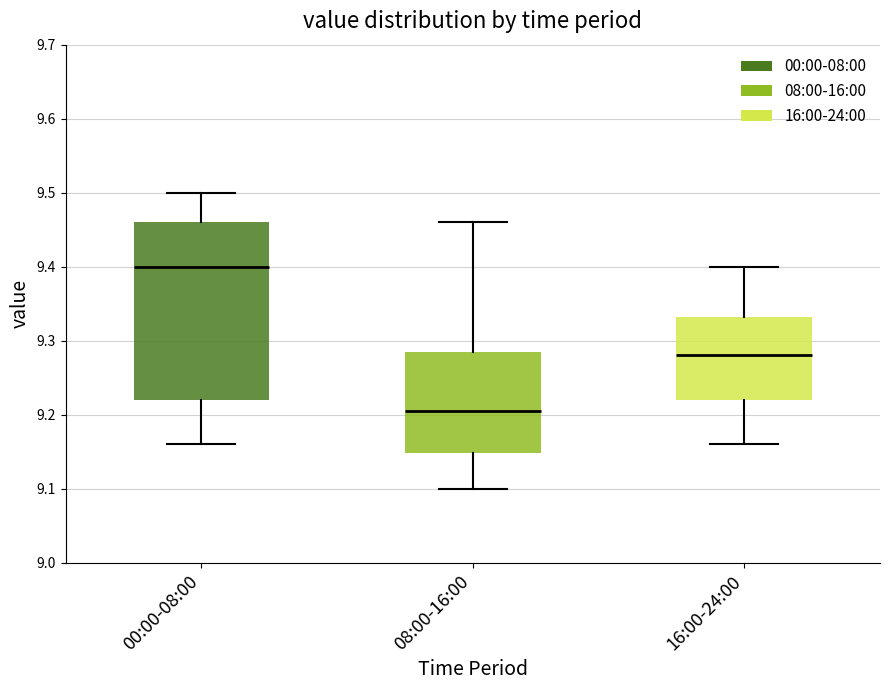

Which box's median line is the lowest?

08:00-16:00